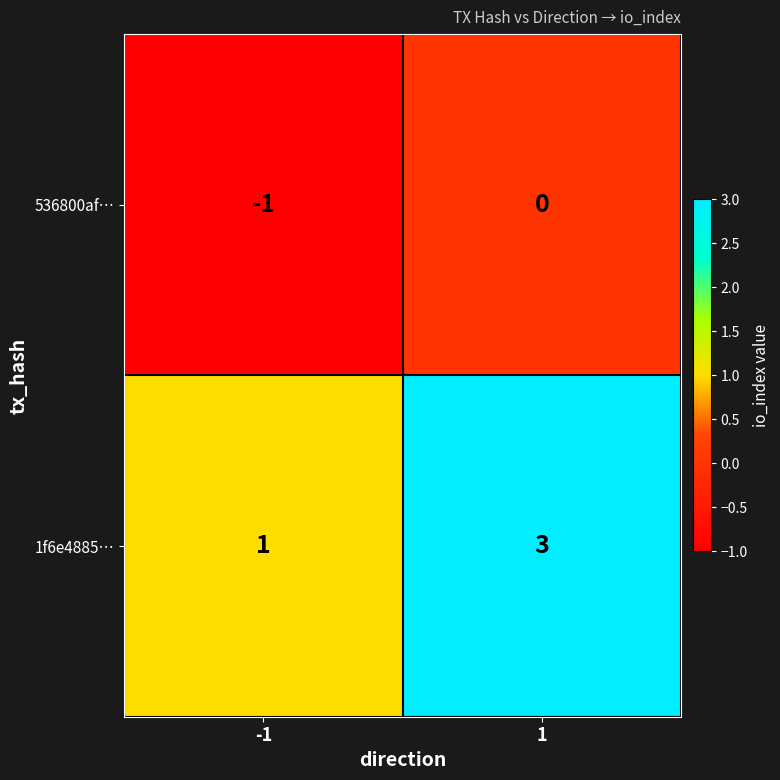

Rank the series by their average value, from highest to lowest.

1f6e4885…, 536800af…